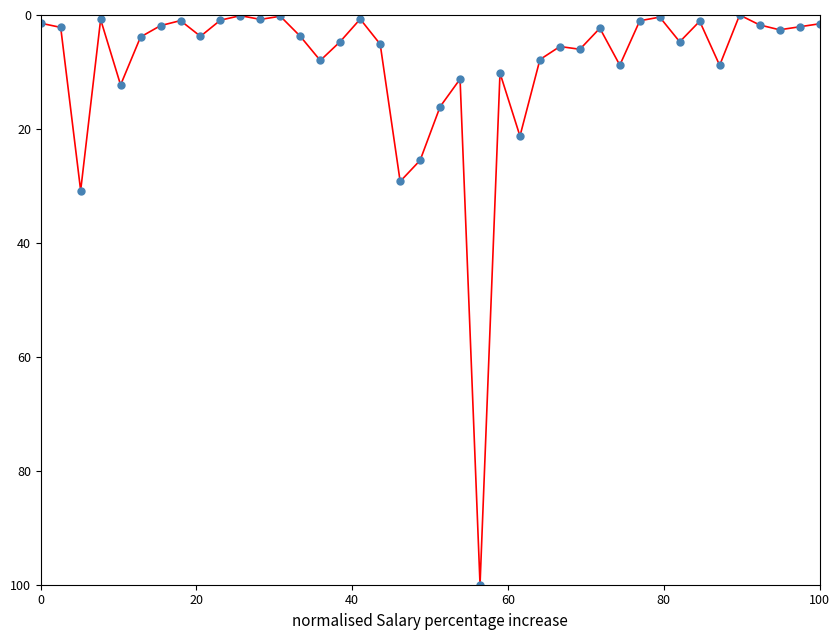

What is the sum of all values?

350.1